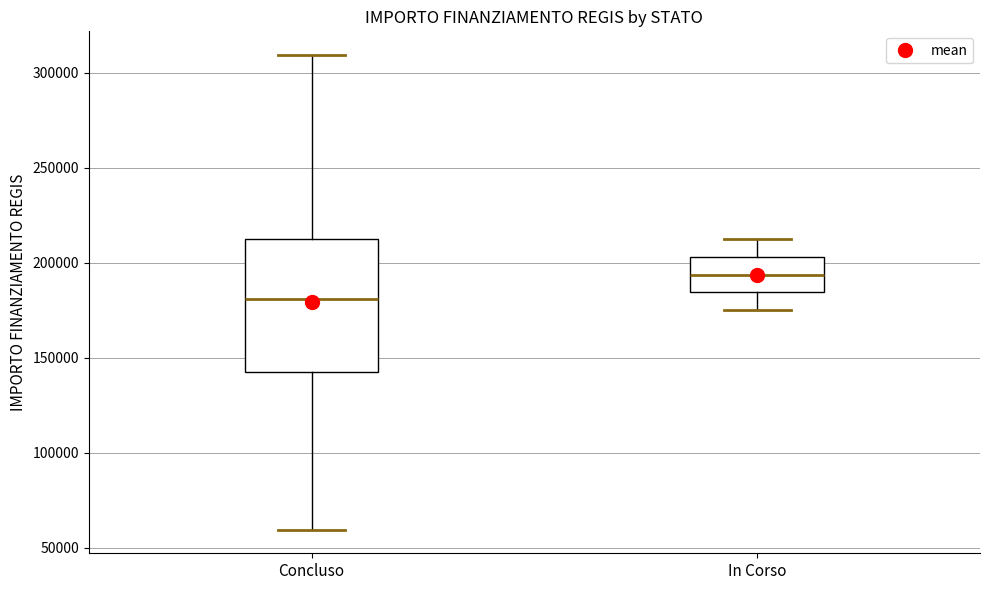

Comparing the boxes themselves (not the whiskers), which one is the tallest?

Concluso